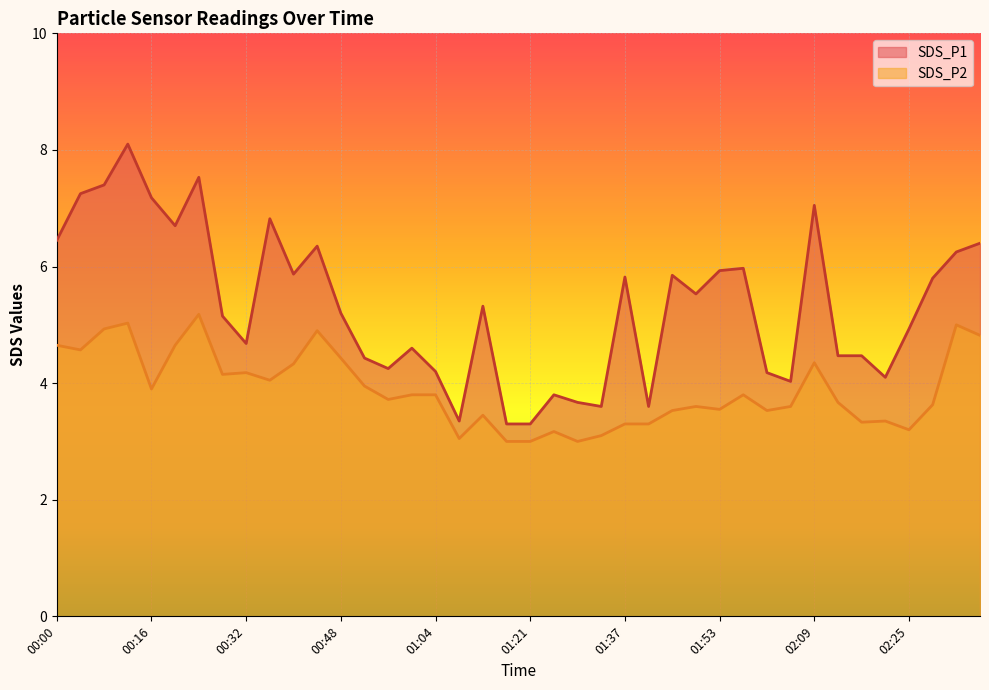

What are all the series names shown in the legend?

SDS_P1, SDS_P2